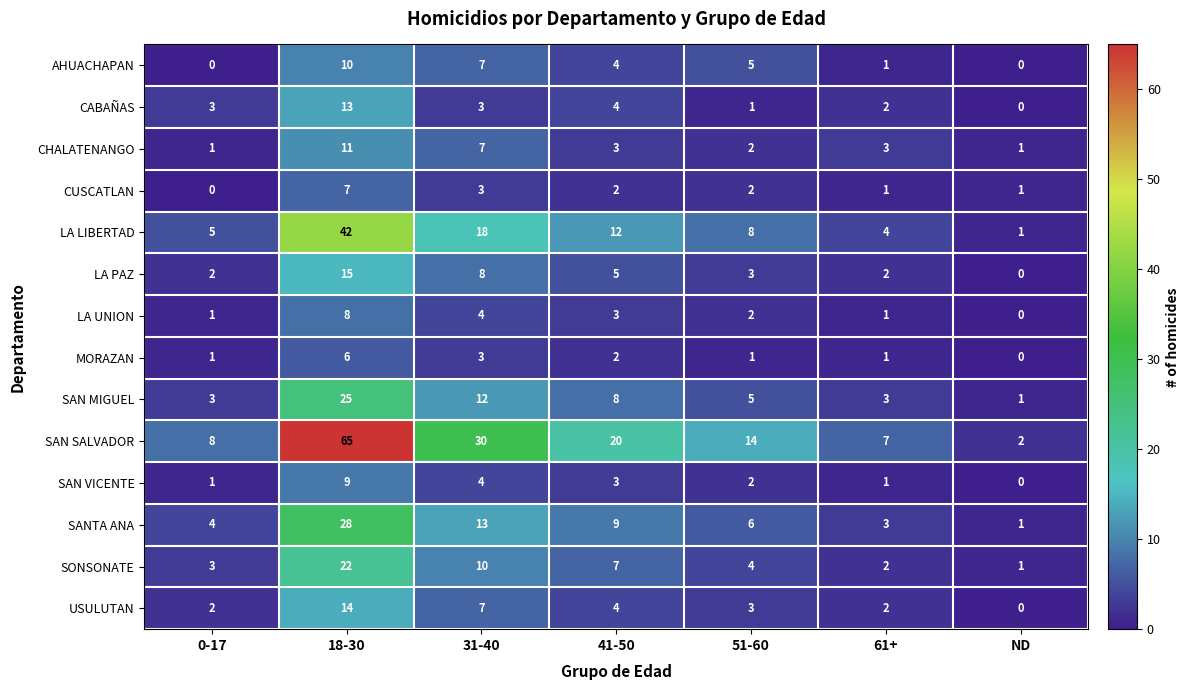

What is the difference between the AHUACHAPAN values at ND and 31-40?

7